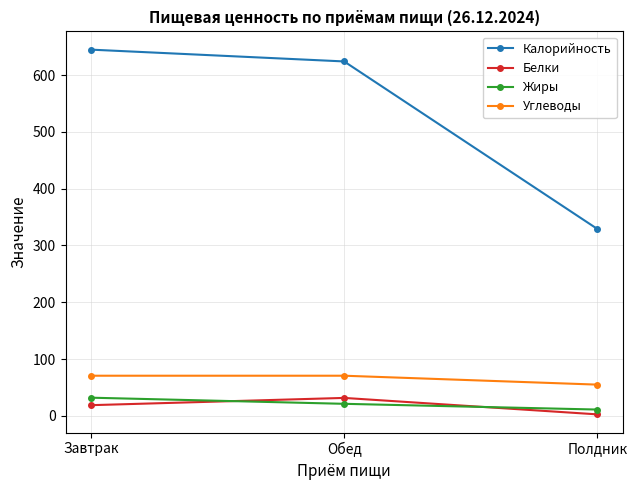

What value does the Белки series have at Обед?

31.5